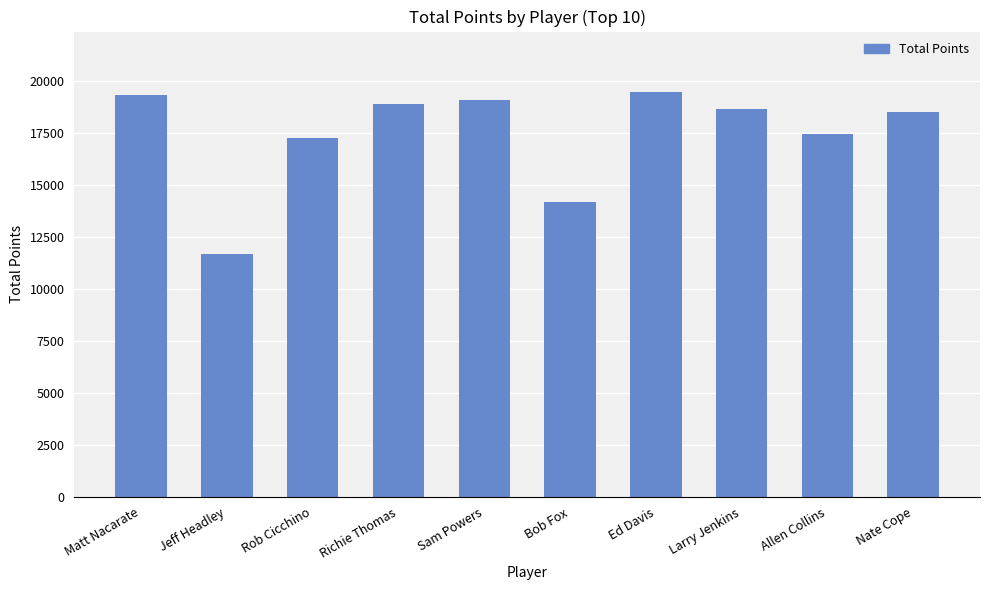

Are the bars horizontal?

No